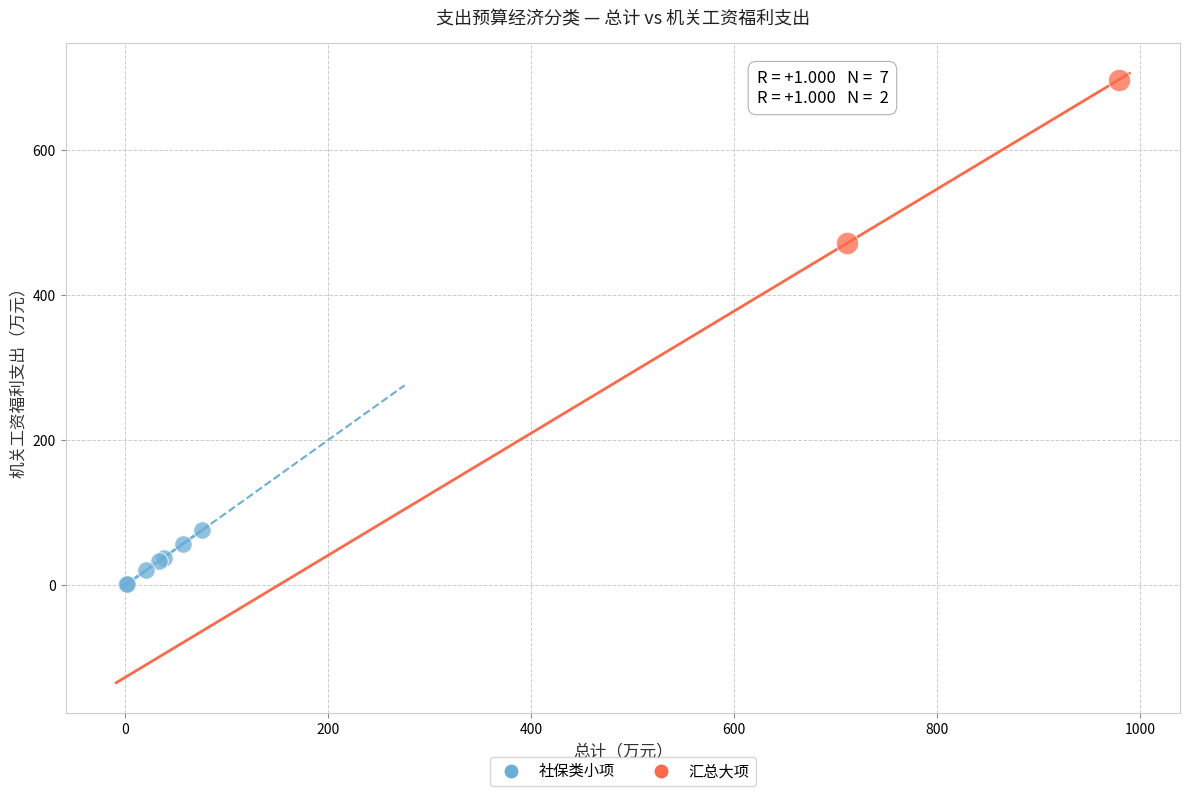

What are all the series names shown in the legend?

社保类小项, 汇总大项